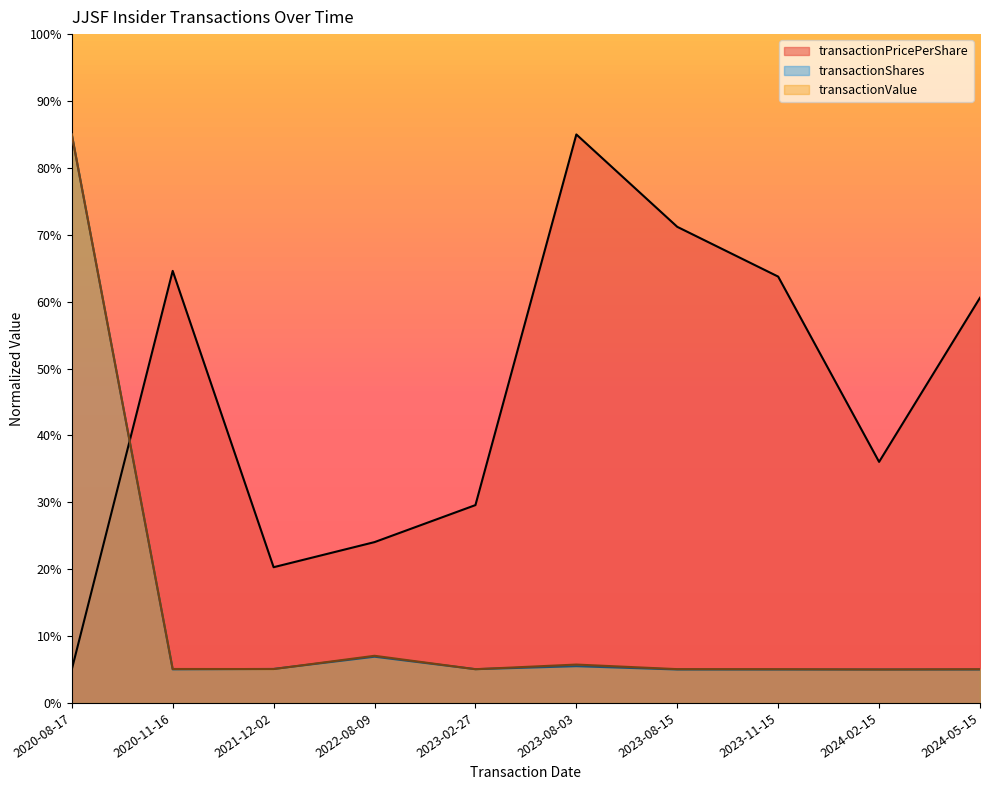

True or false: transactionValue has more than 0 points higher than both neighbors.

True